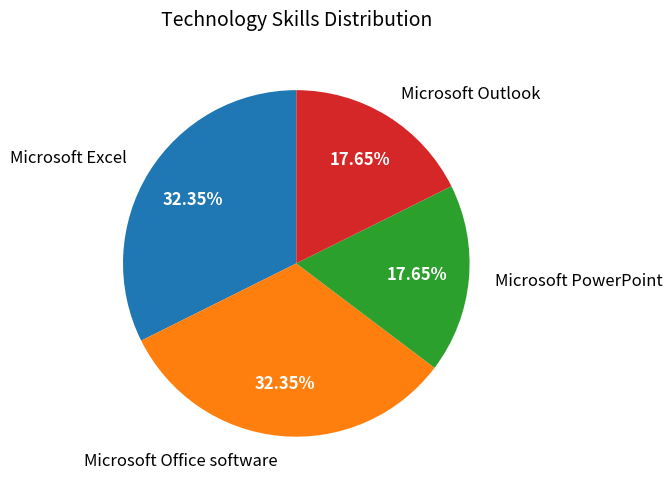

Is there a majority slice in this chart?

No